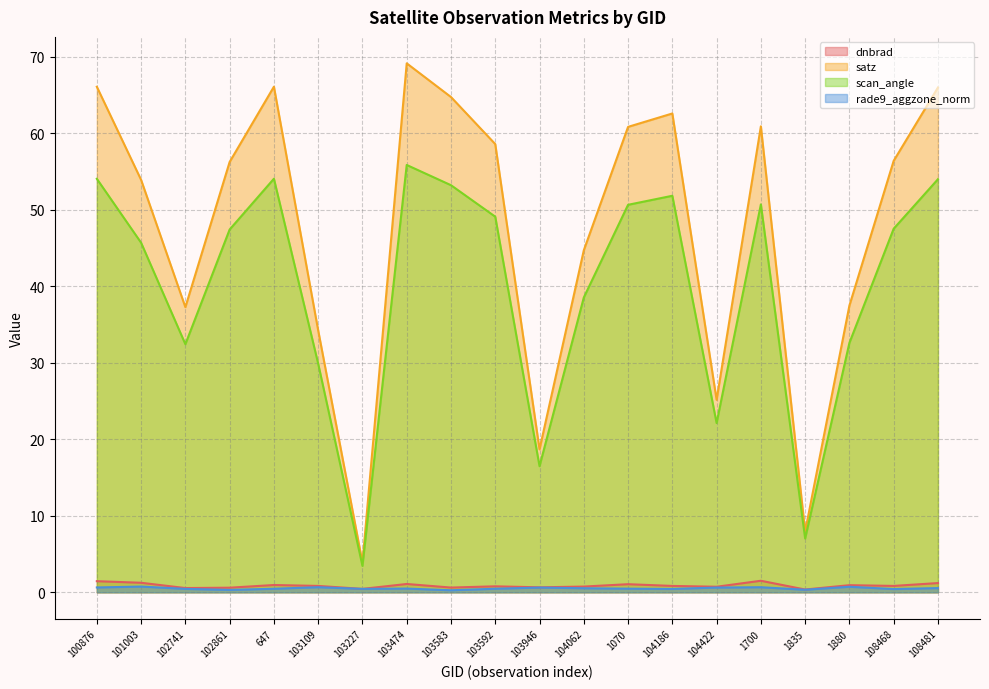

Which has a higher value, 102741 or 108468?

108468